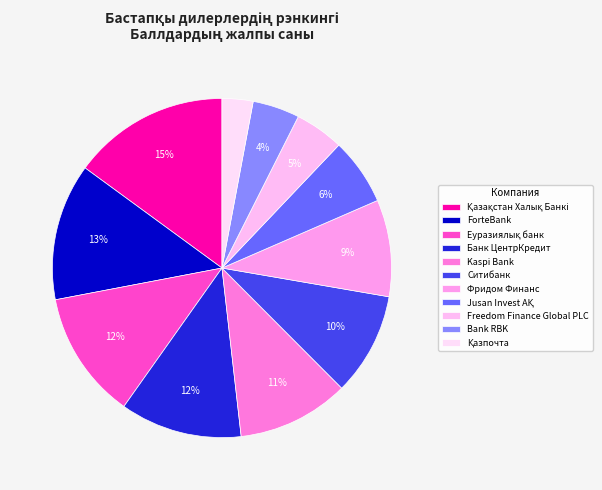

To the nearest percent, what portion does Freedom Finance Global PLC represent?

5%